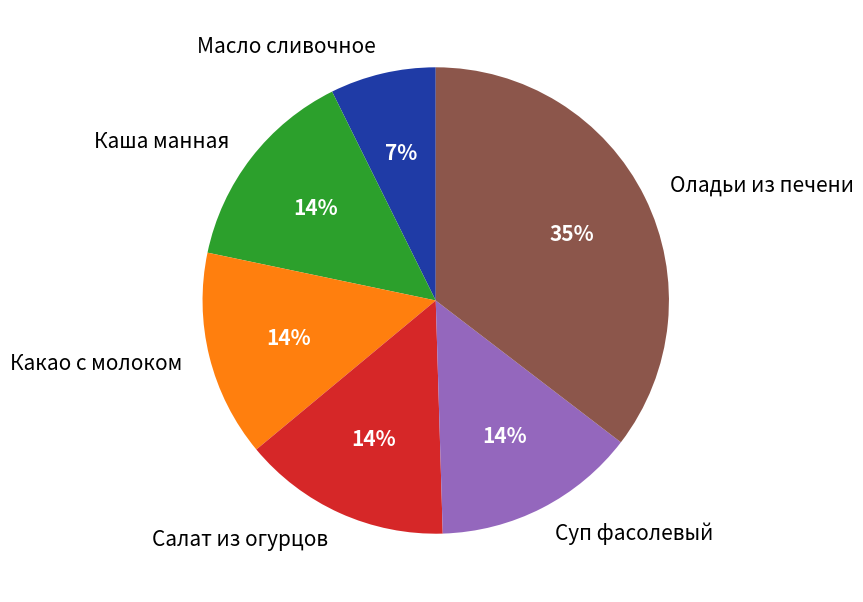

How many slices are in this pie chart?

6